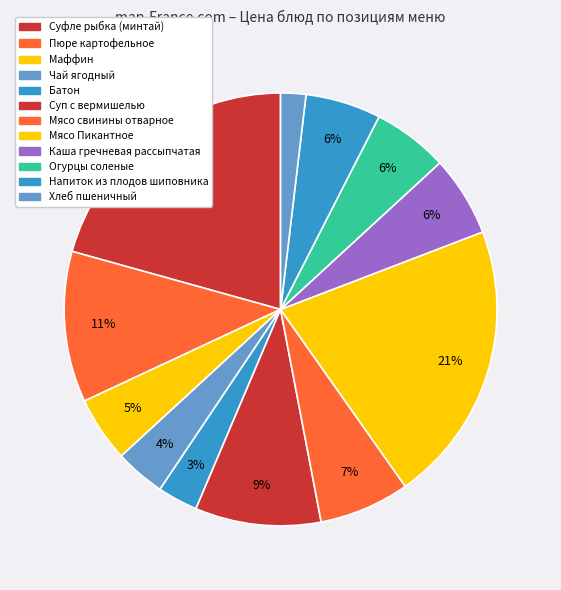

What percentage is the Суфле рыбка (минтай) slice, to the nearest percent?

21%